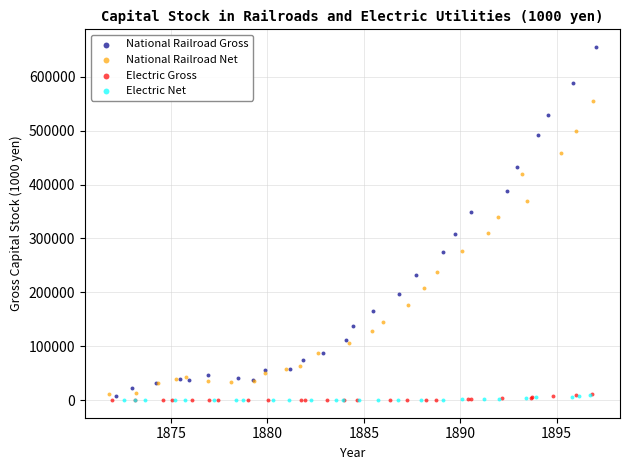

Which series contains the highest Y value?

National Railroad Gross